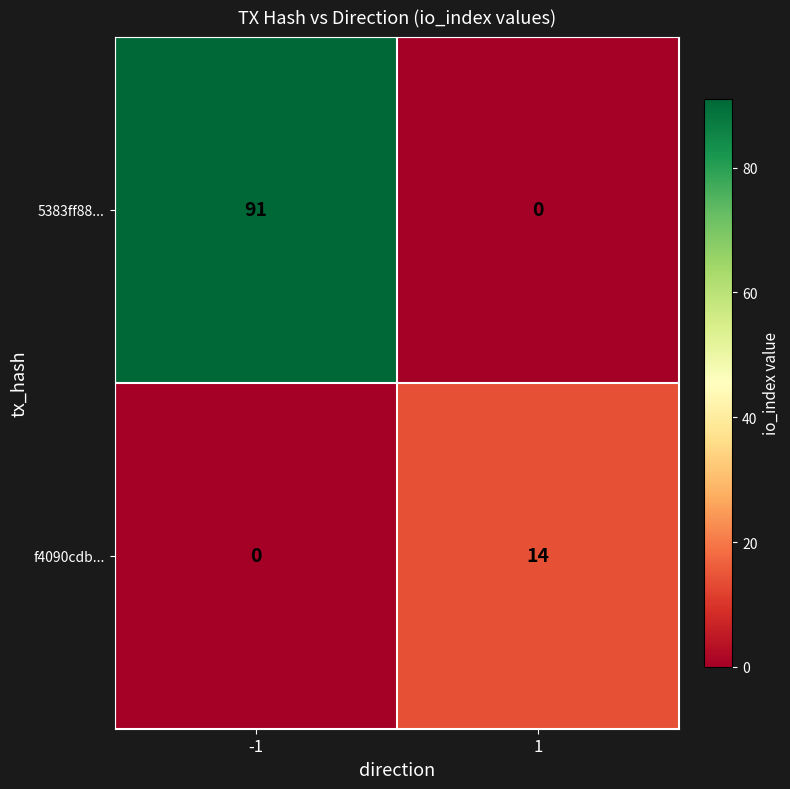

True or false: 5383ff88... has a value of 0 at 1.

True